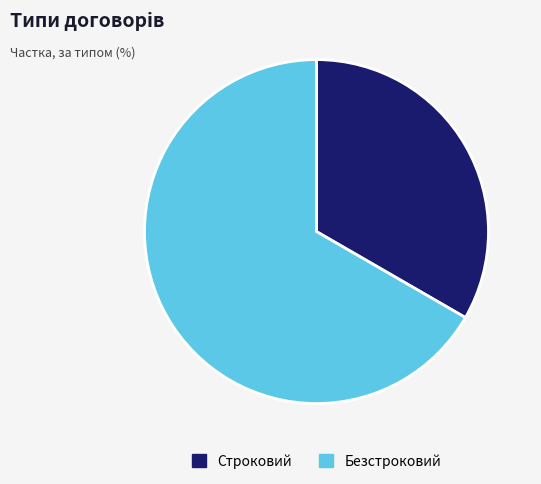

Combined, do Строковий and Безстроковий account for over 50%?

Yes